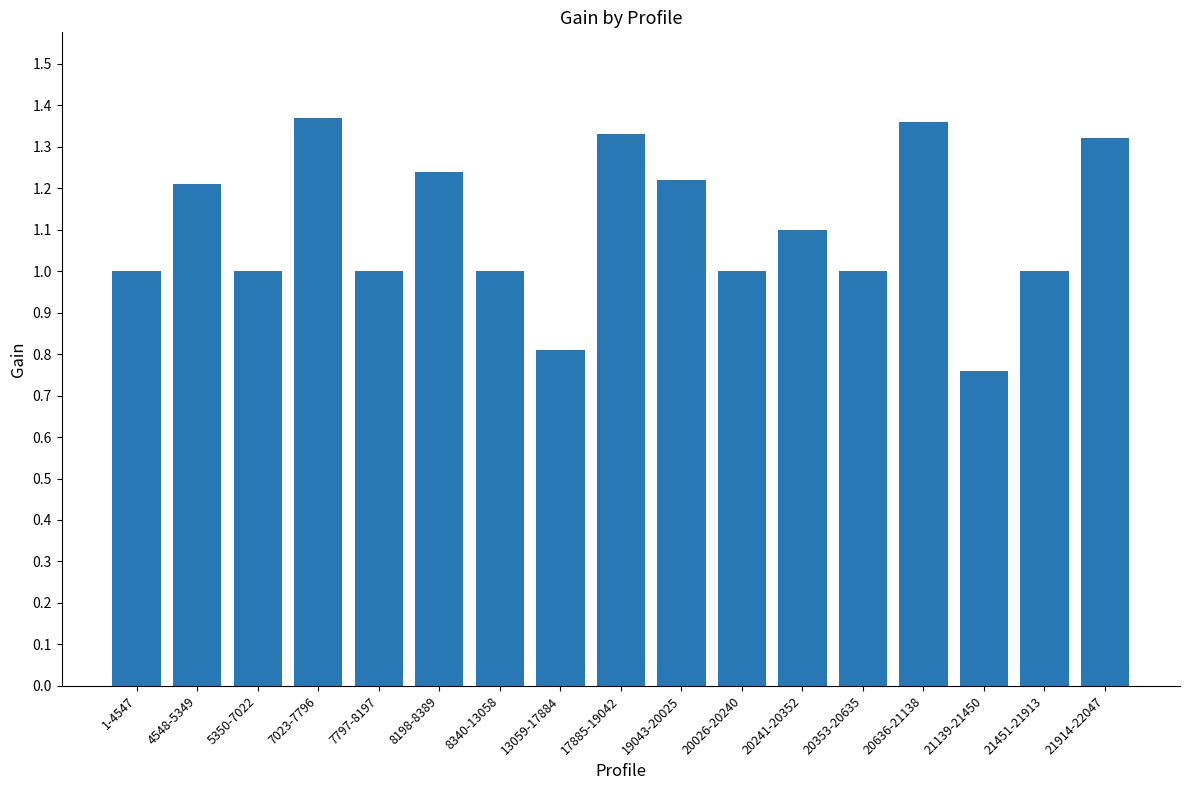

The value at 4548-5349 is 1.2. True or false?

True